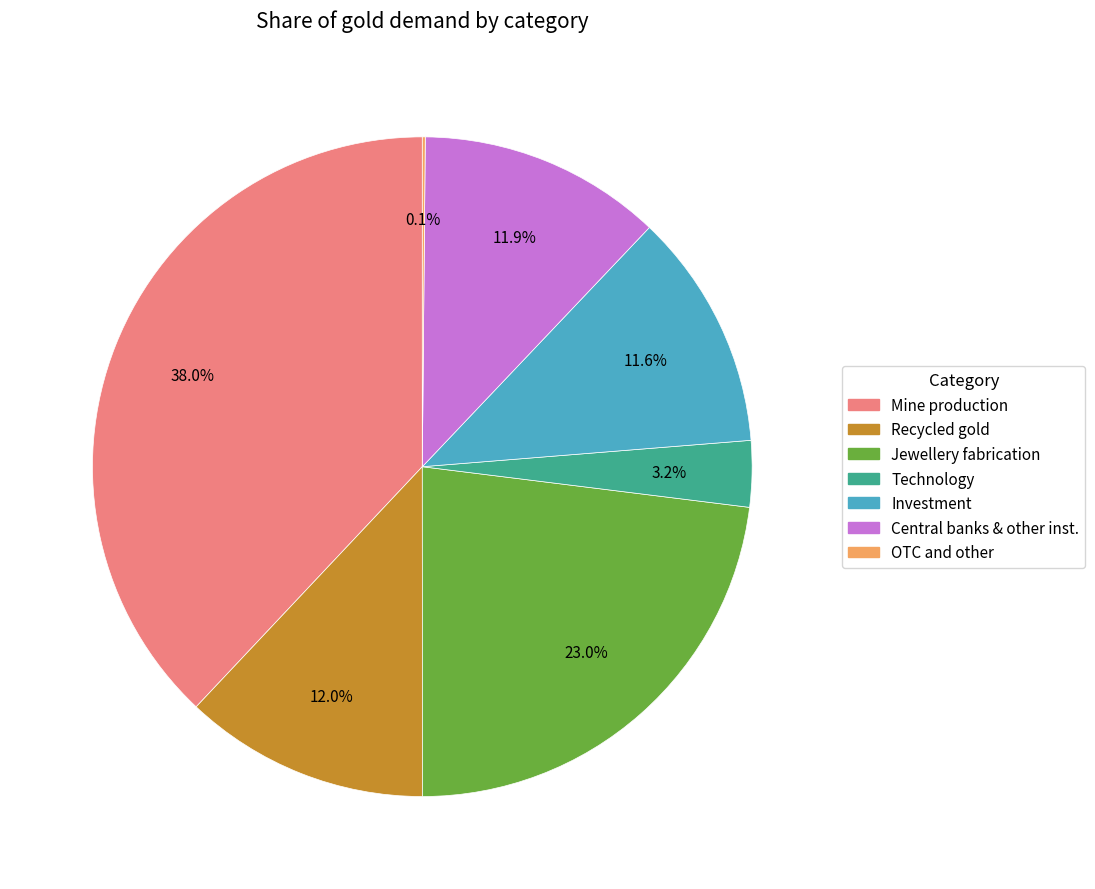

Is there a majority slice in this chart?

No